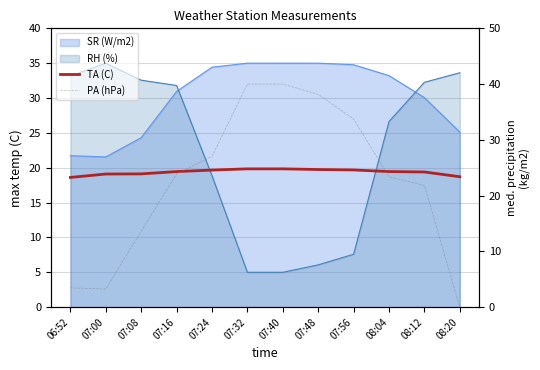

Where is the first local minimum for PA (hPa)?

07:00